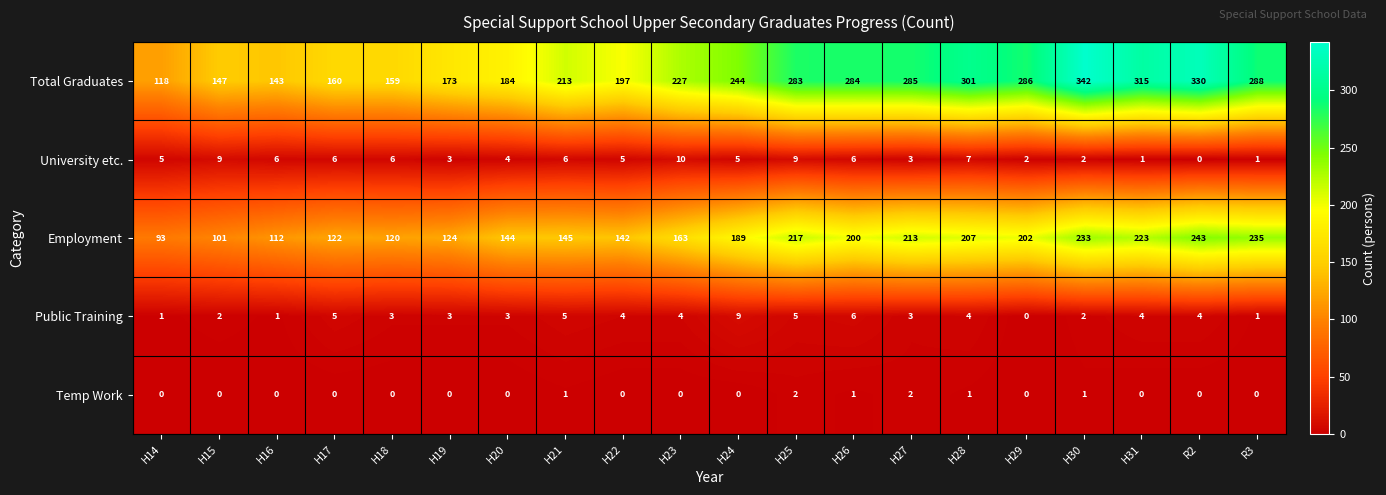

What is the highest value of the Total Graduates series?

342